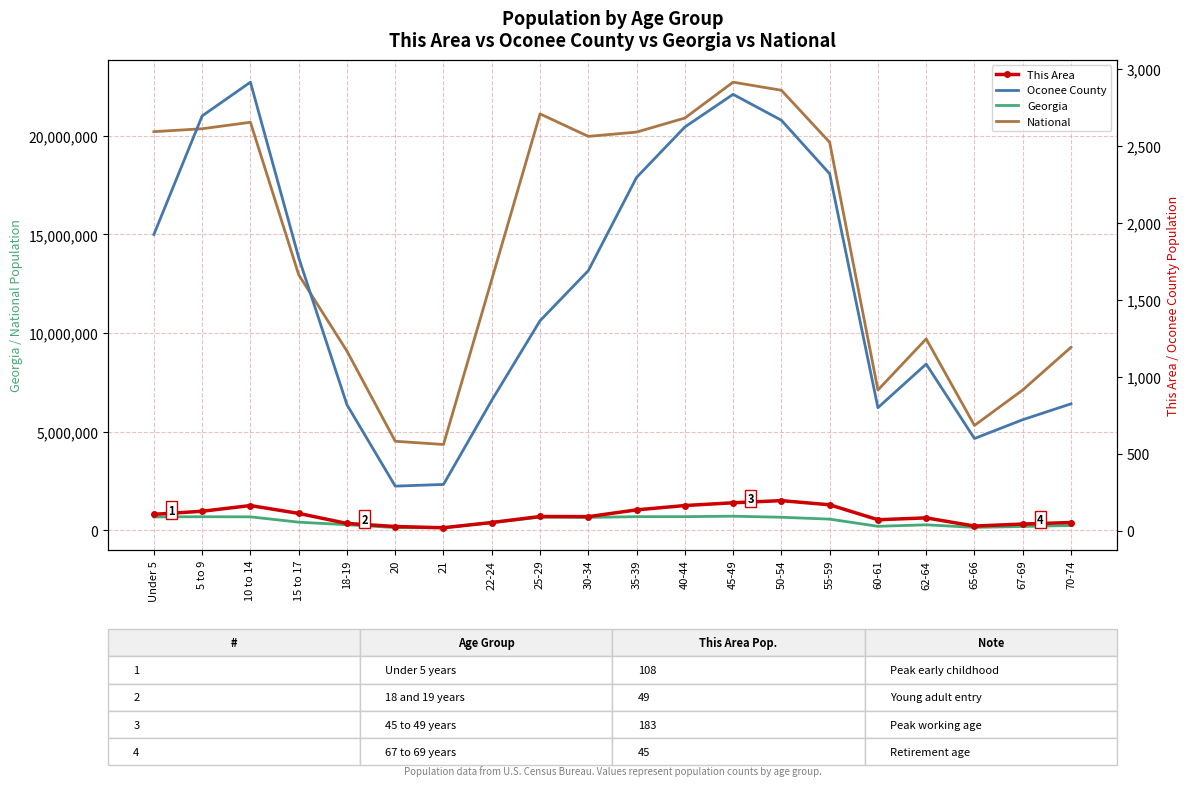

At which category does the chart reach its peak across all series?

45-49